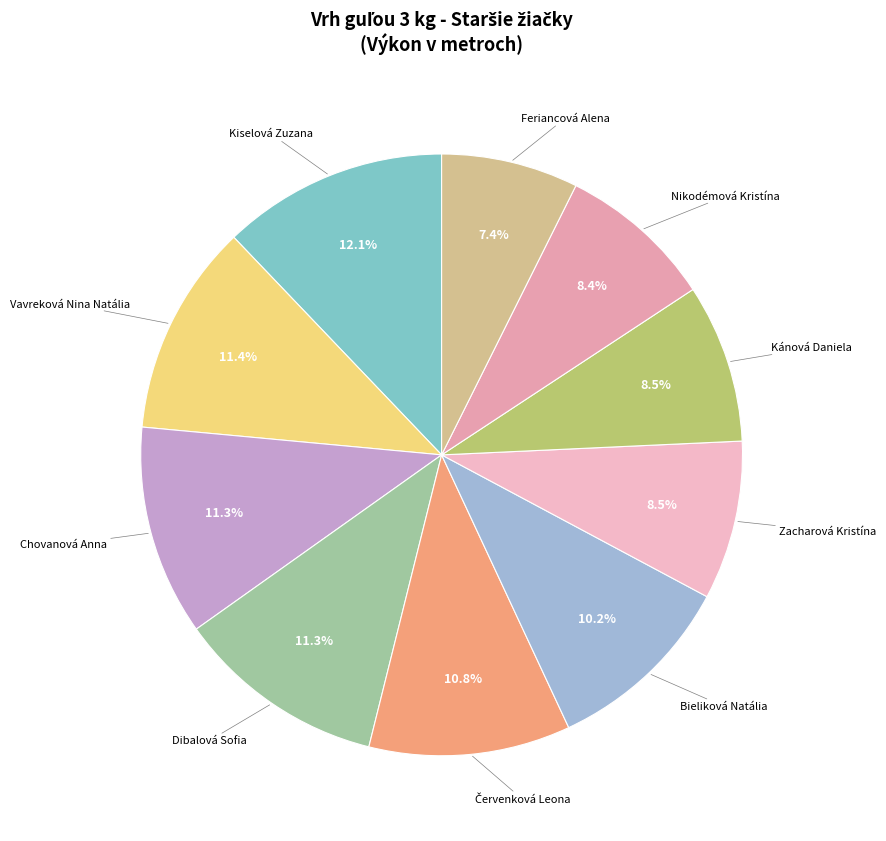

What percentage is the Nikodémová Kristína slice, to the nearest percent?

8%